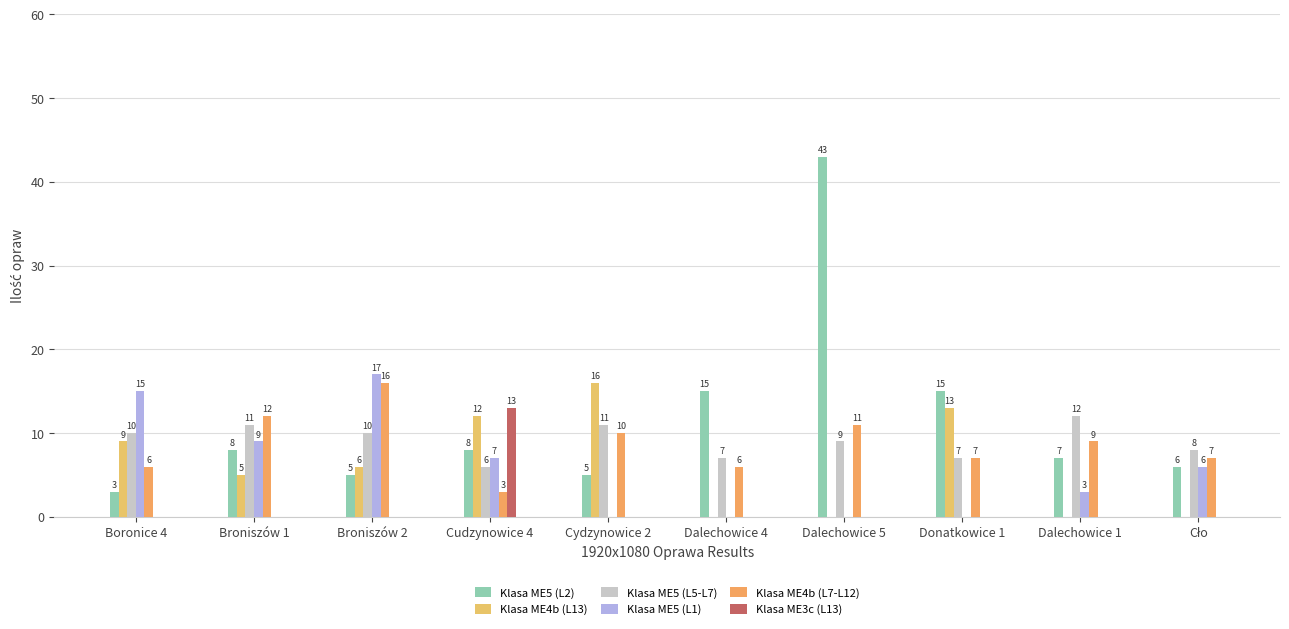

What is the approximate value of Klasa ME5 (L2) at Cydzynowice 2?

5